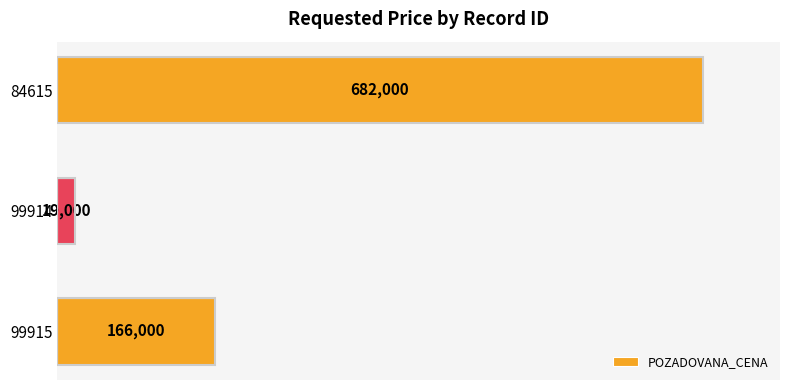

What is the sum of the values at 99915 and 84615?

848000